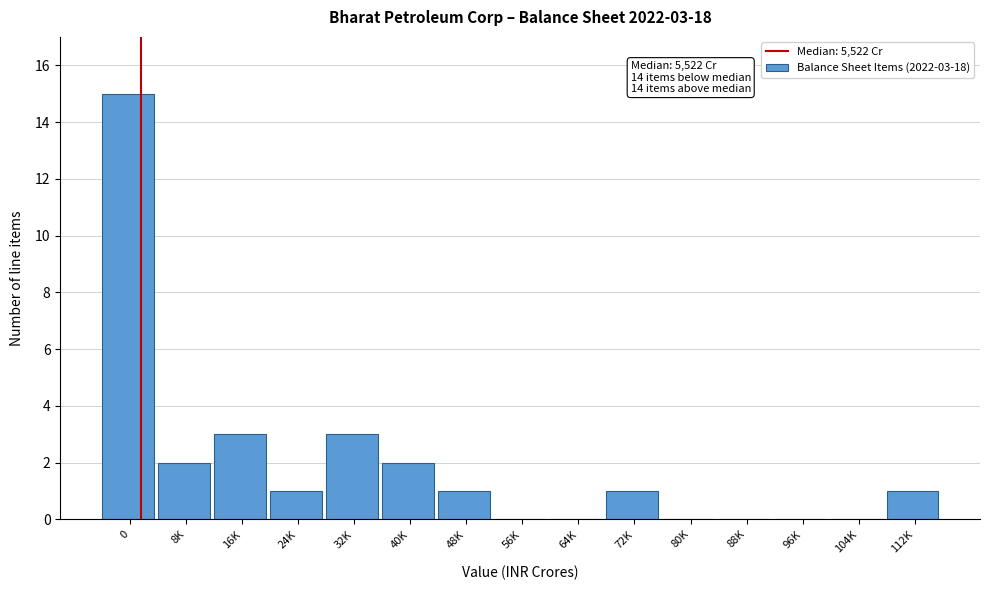

Reading left to right, what are all the values shown in this chart?

0=15	8K=2	16K=3	24K=1	32K=3	40K=2	48K=1	56K=0	64K=0	72K=1	80K=0	88K=0	96K=0	104K=0	112K=1